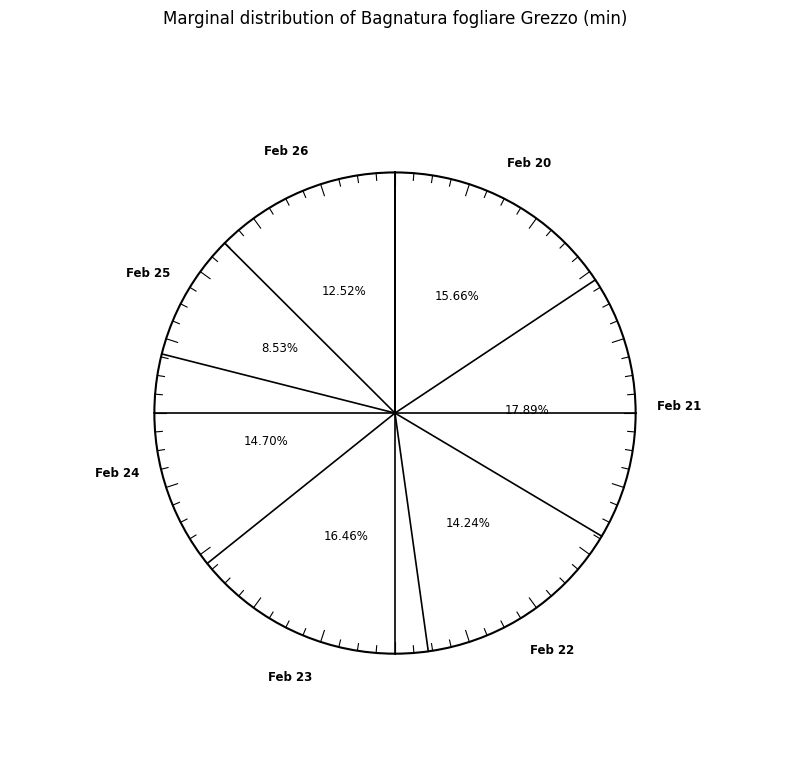

Which slice is the largest?

23 (2023-02-21)